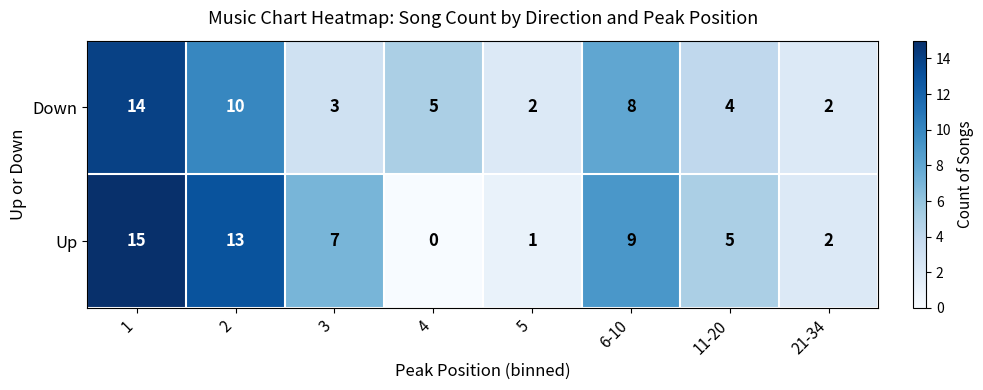

List the series in order of their peak value, highest first.

Up, Down